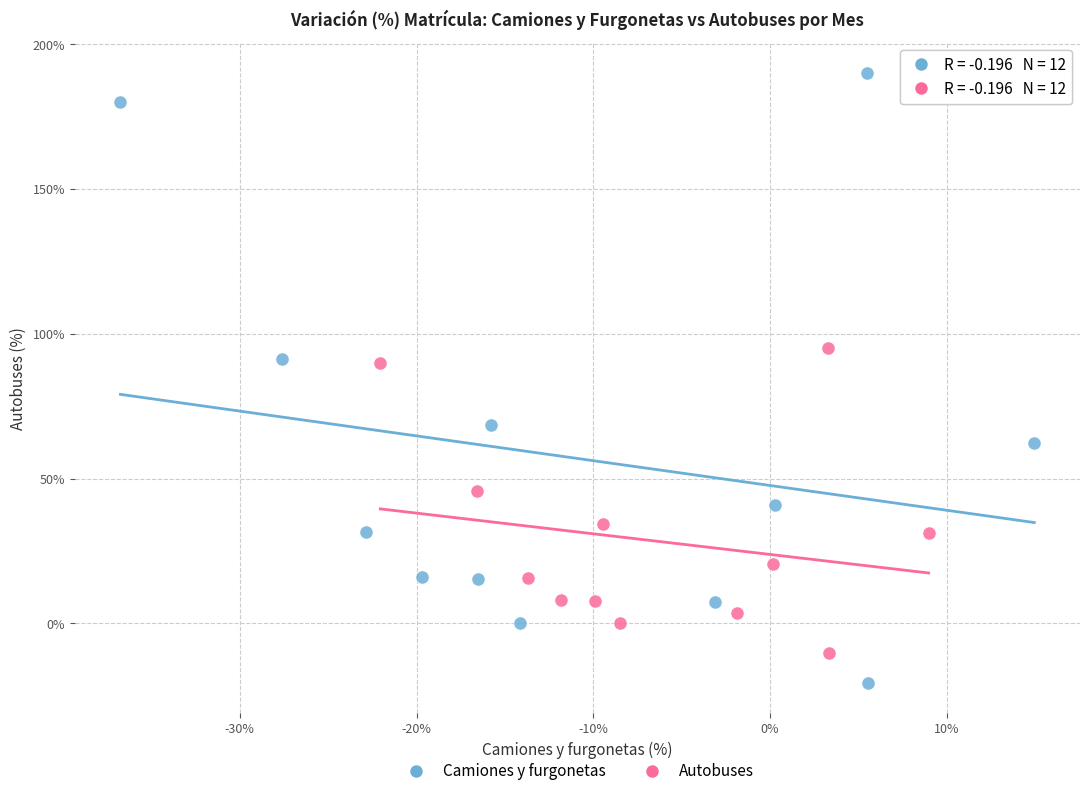

Which series reaches the maximum Y coordinate?

Camiones y furgonetas